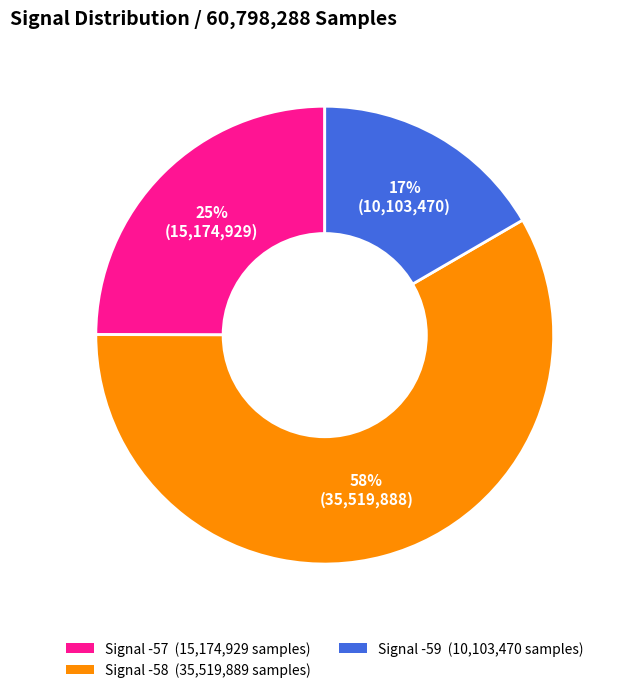

Does any single category account for the majority?

Yes